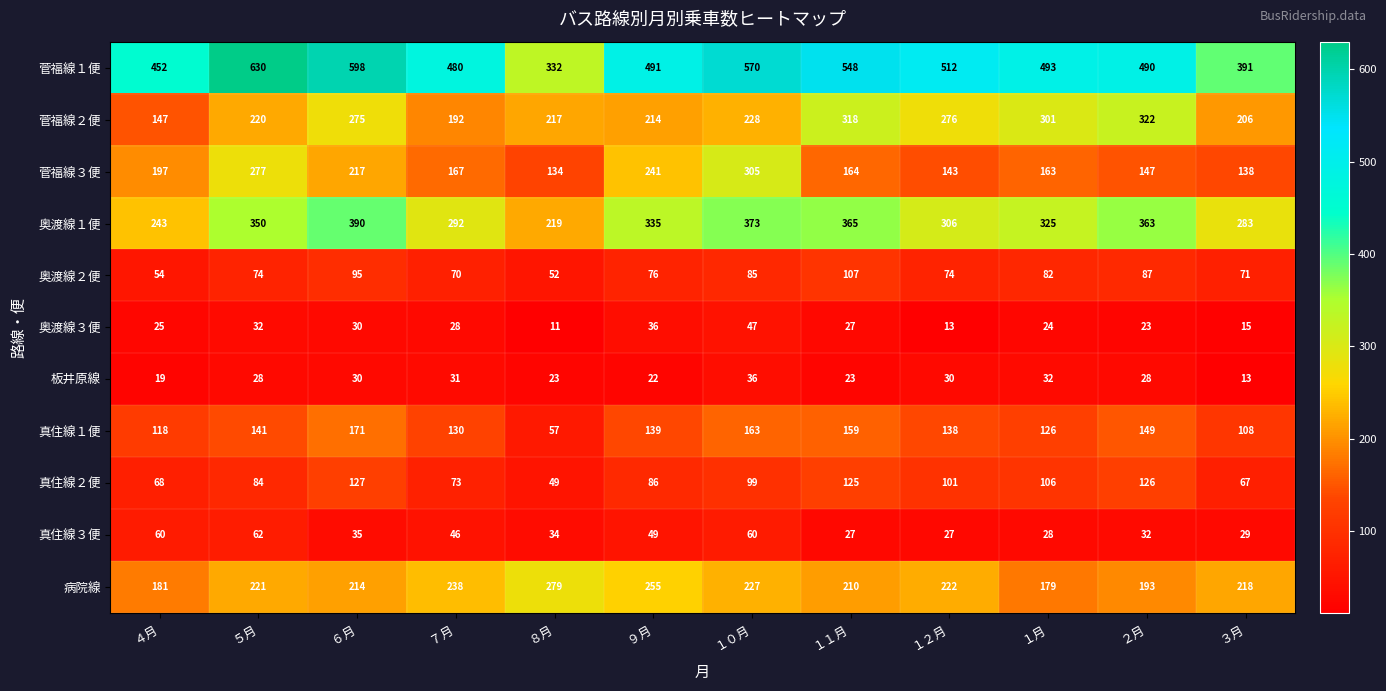

Is the value of 奥渡線１便 at １１月 greater than the value of 板井原線 at １月?

Yes